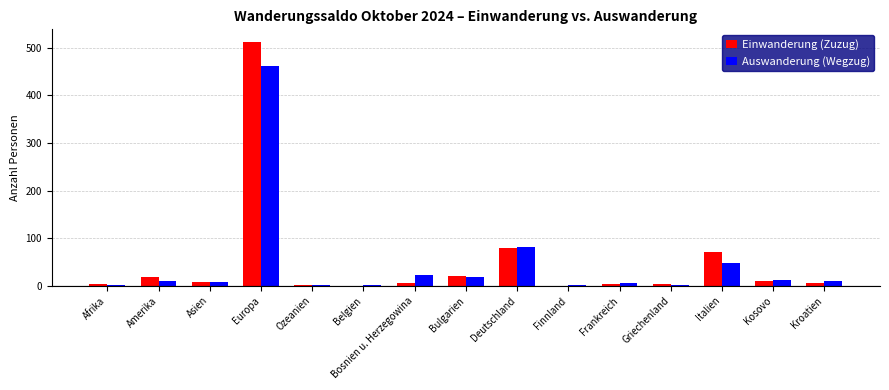

Between Asien and Belgien, which series saw the biggest shift?

Einwanderung (Zuzug)